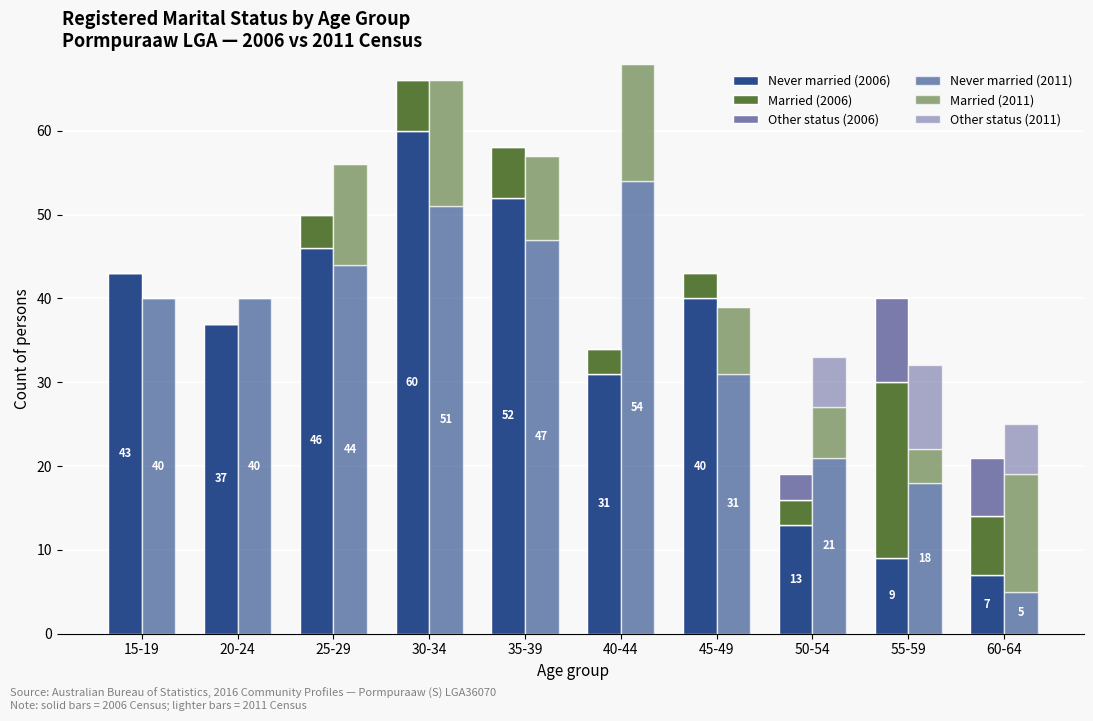

What is the value of the Never married (2006) bar at the 7th from the left?

40